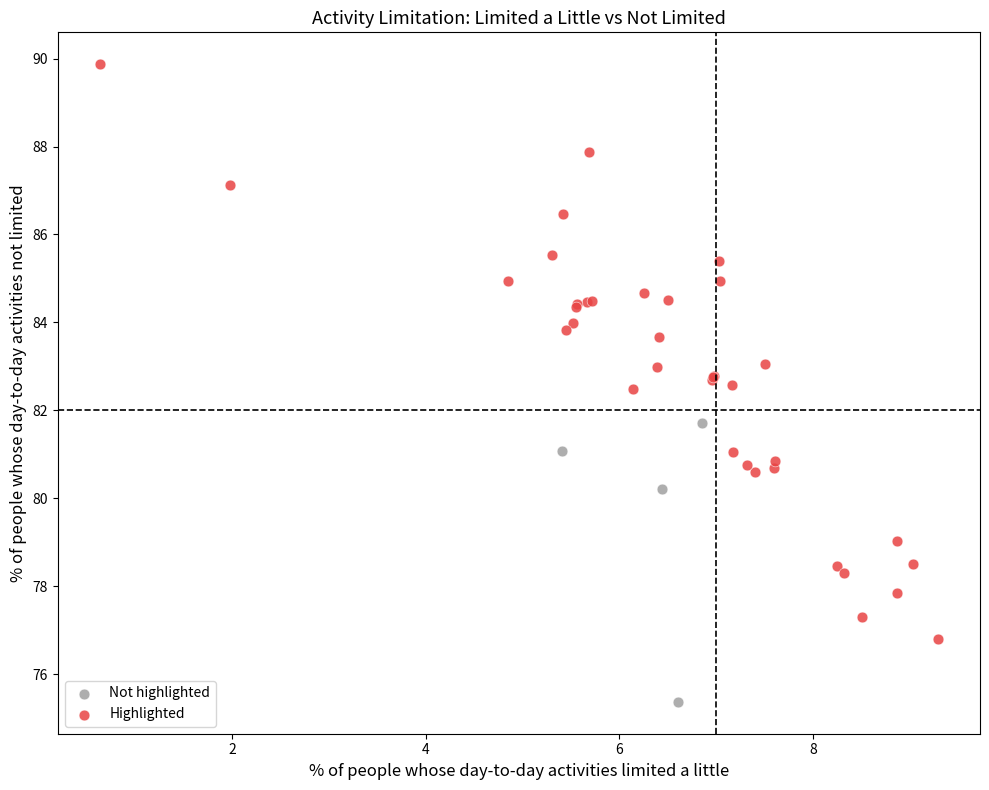

Which series has the largest Y range (max minus min)?

Highlighted